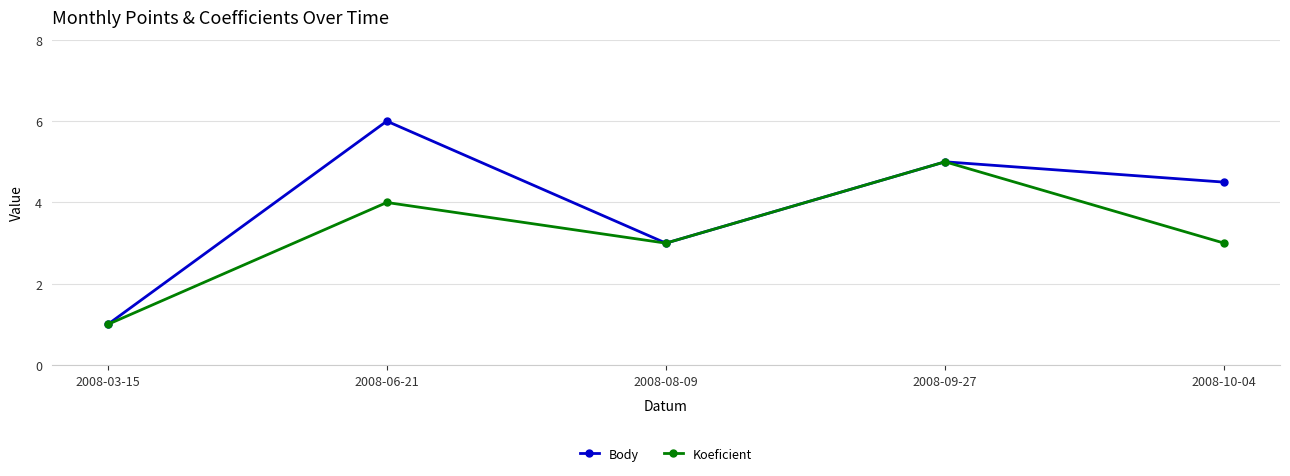

Where does the Body series first go above 4?

2008-06-21